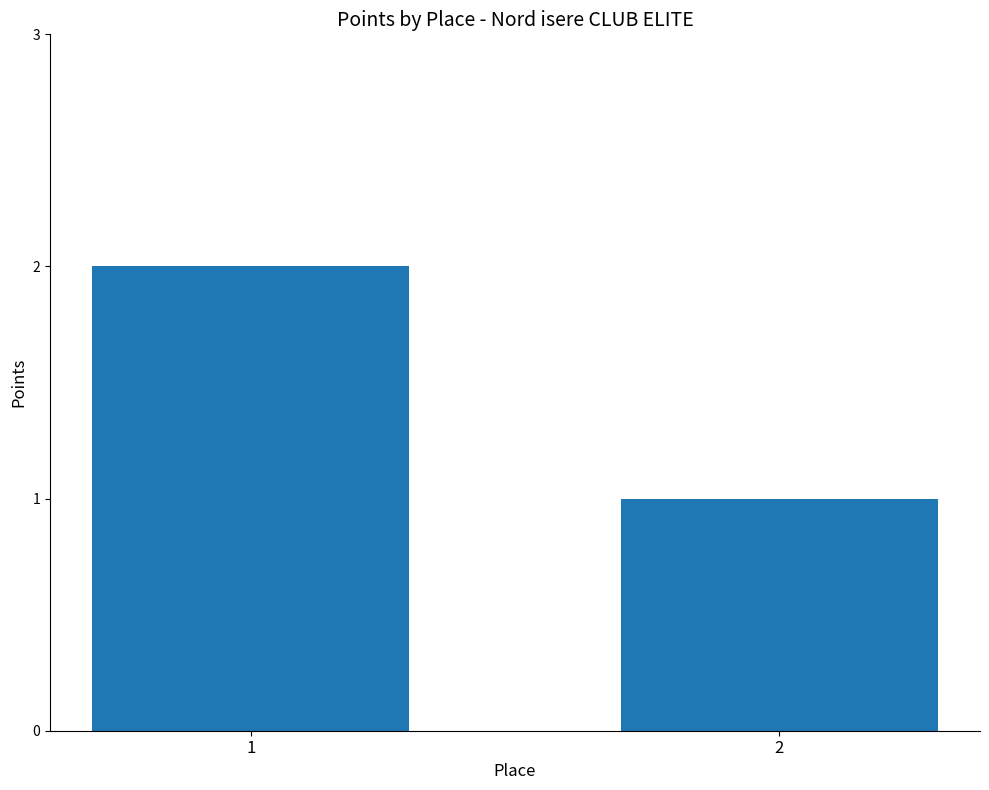

List the labels in order of value, largest first.

1, 2